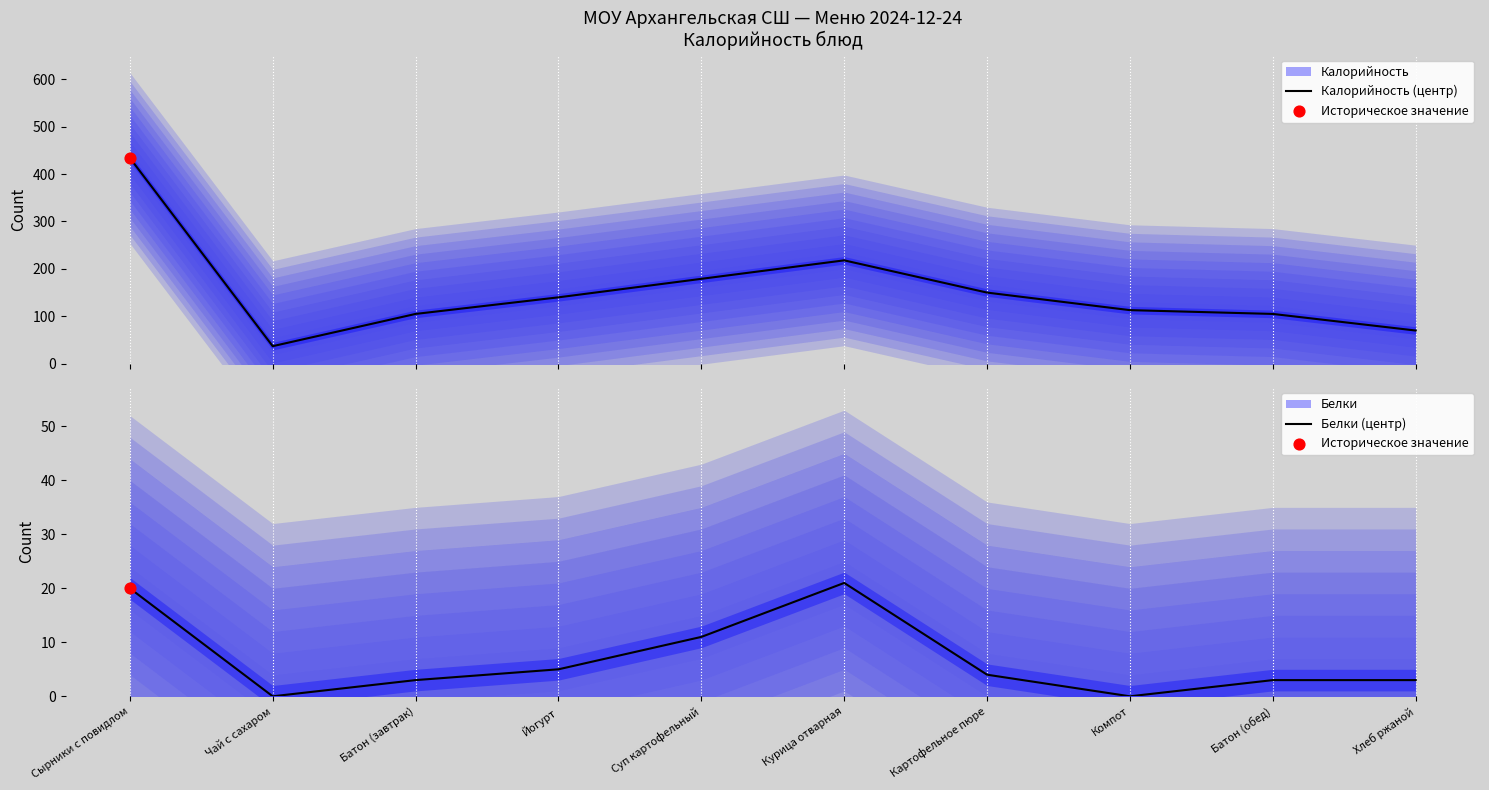

Which series reaches the minimum Y coordinate?

Белки (центр)